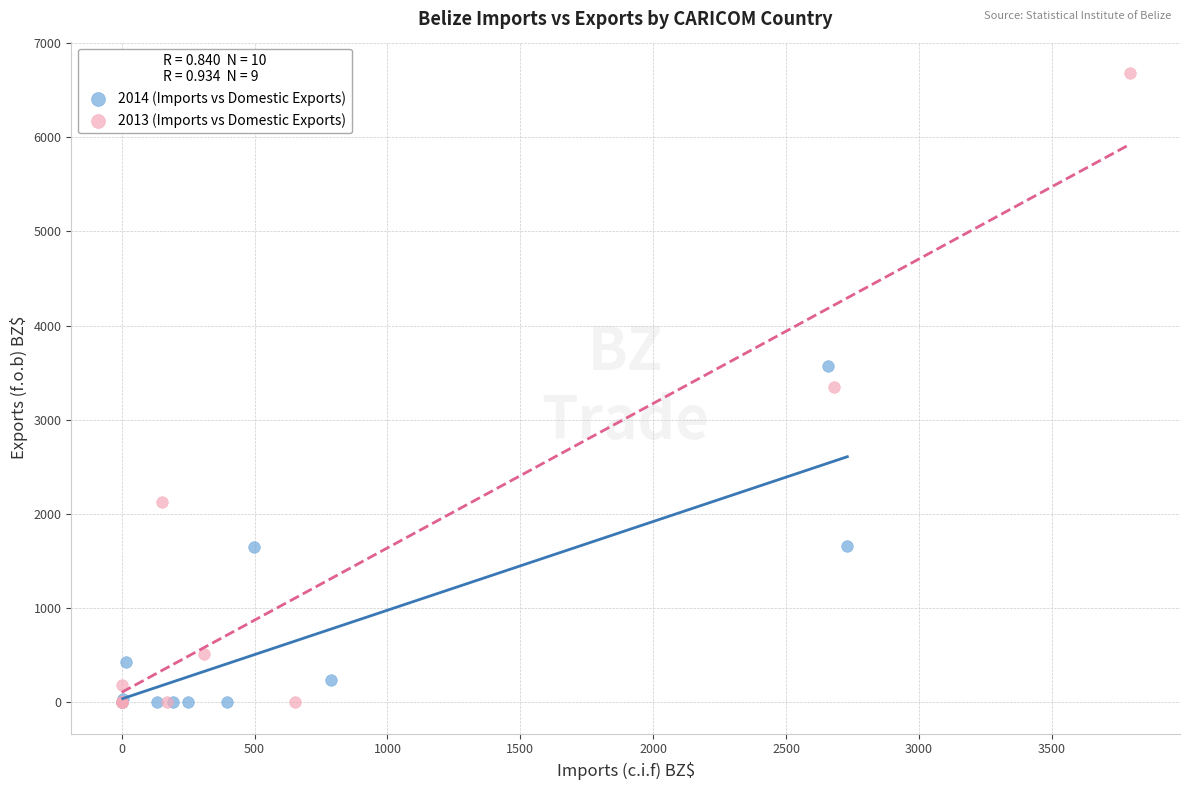

Which series has the largest Y range (max minus min)?

2013 (Imports vs Domestic Exports)